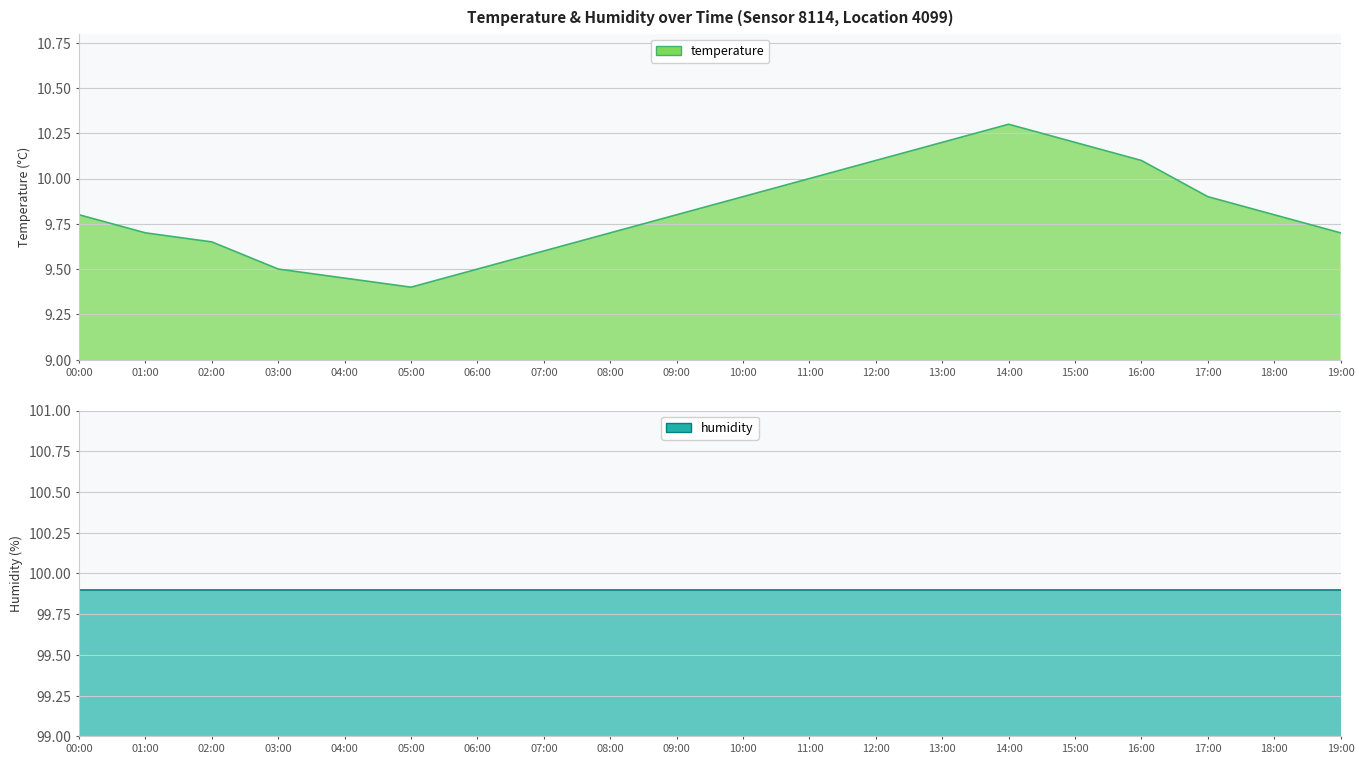

Which category has the highest value across all series?

14:00